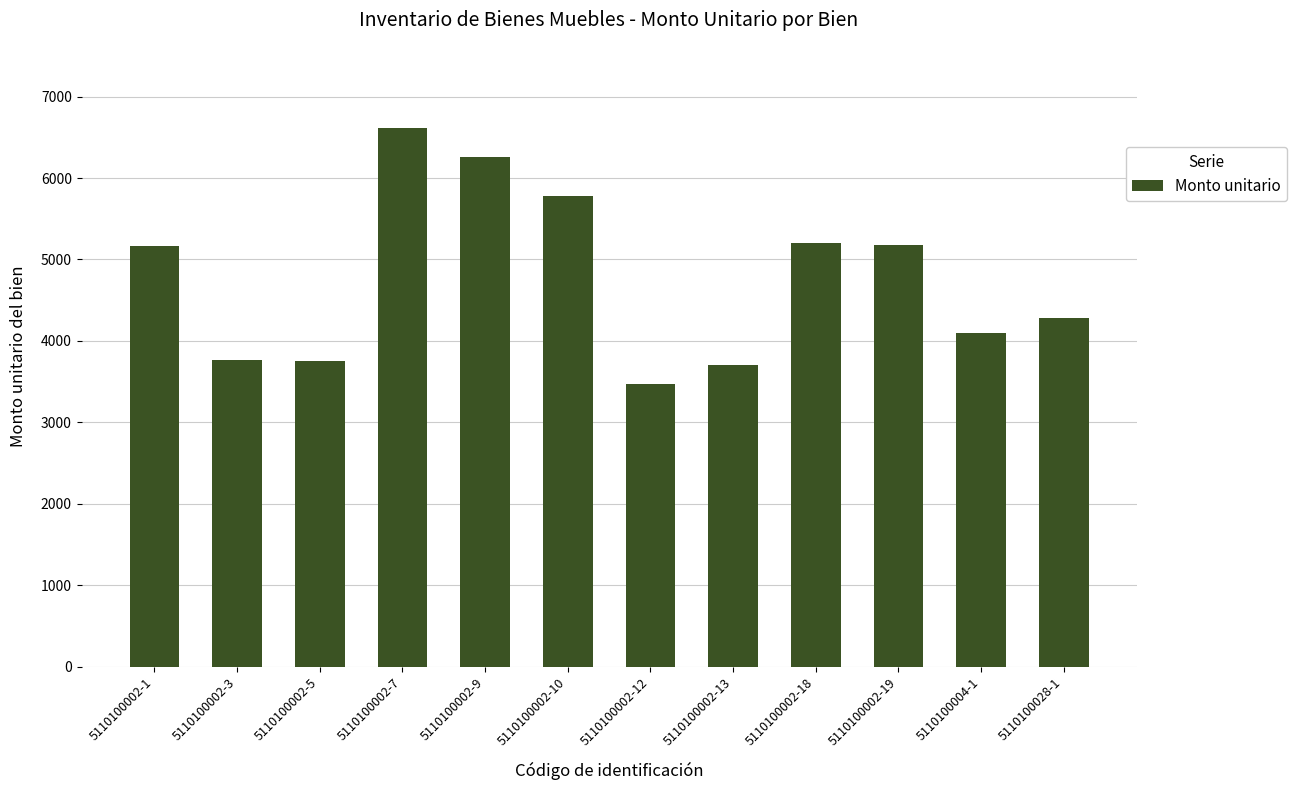

What is the greatest value displayed?

6618.6